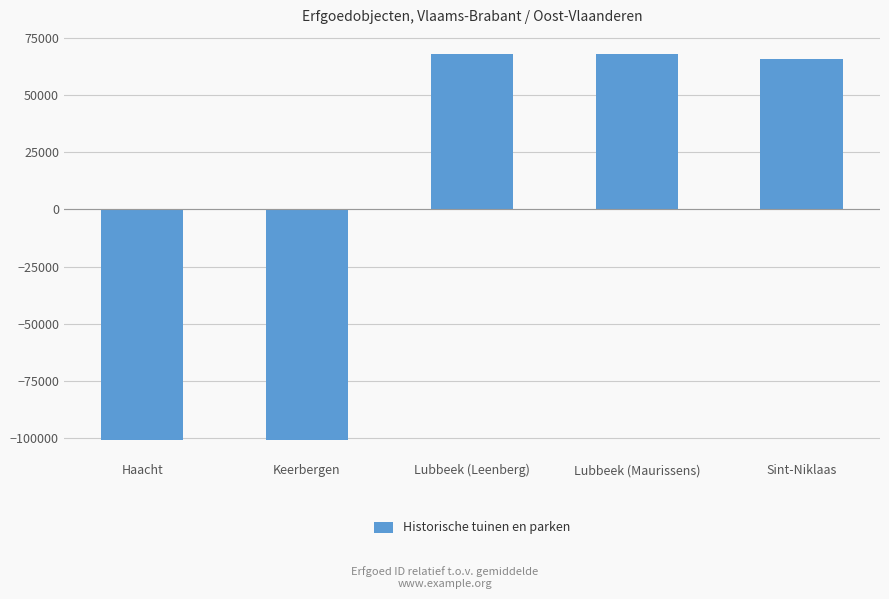

What is the change in value from Haacht to Keerbergen?

+7.0